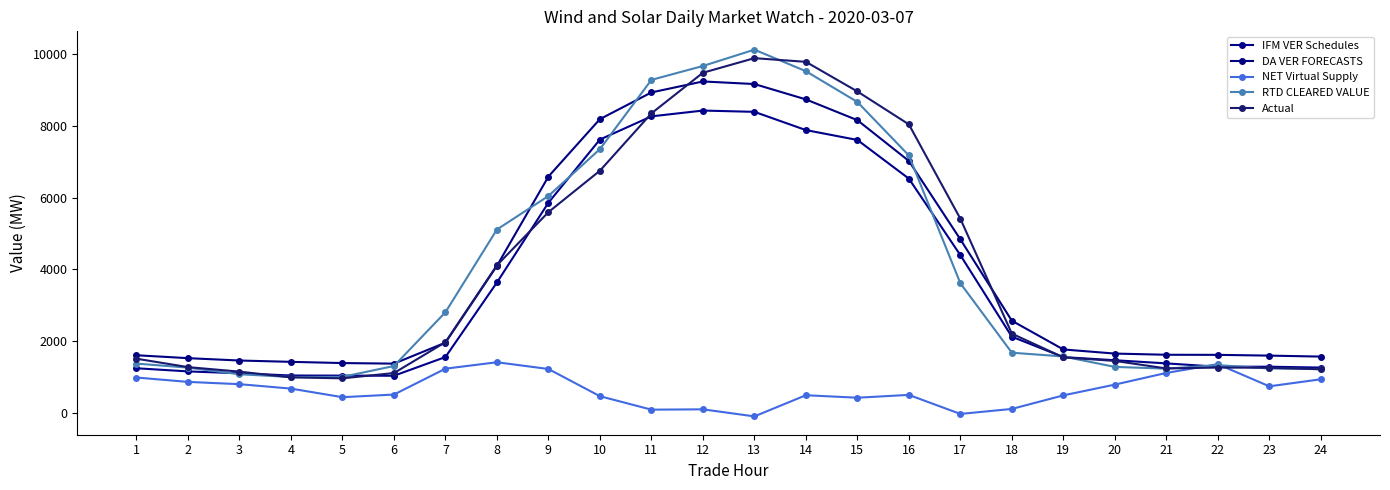

Which series has the widest spread of values?

RTD CLEARED VALUE